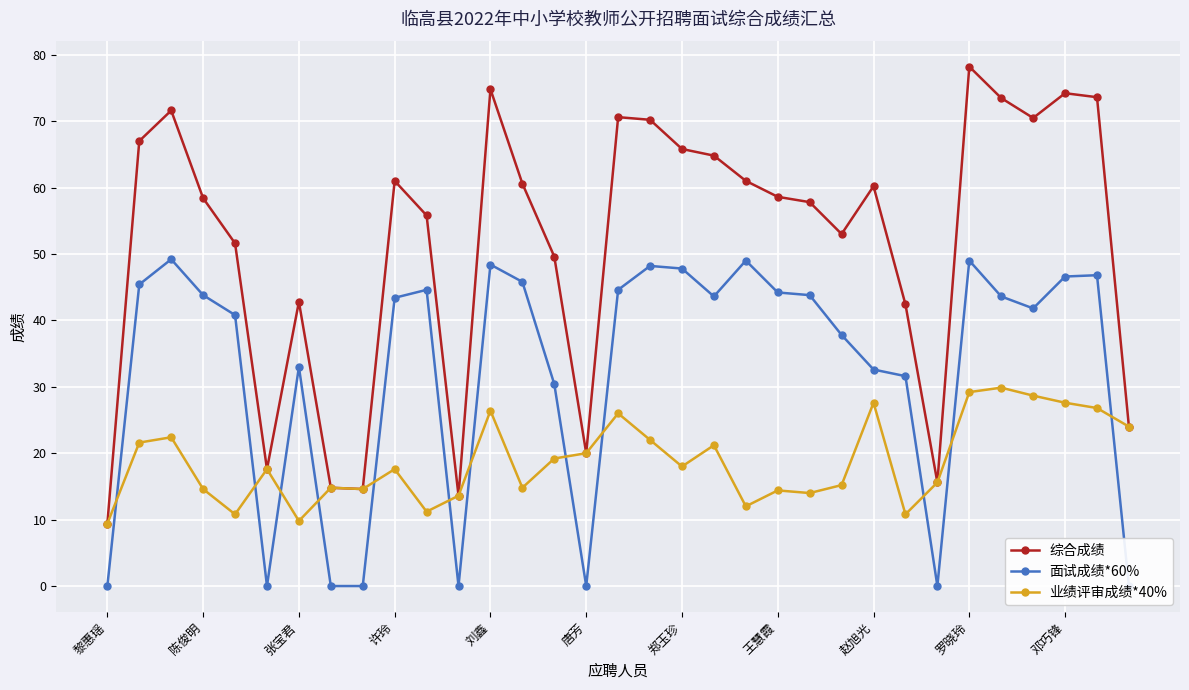

How many interior local valleys does the 面试成绩*60% series have?

6